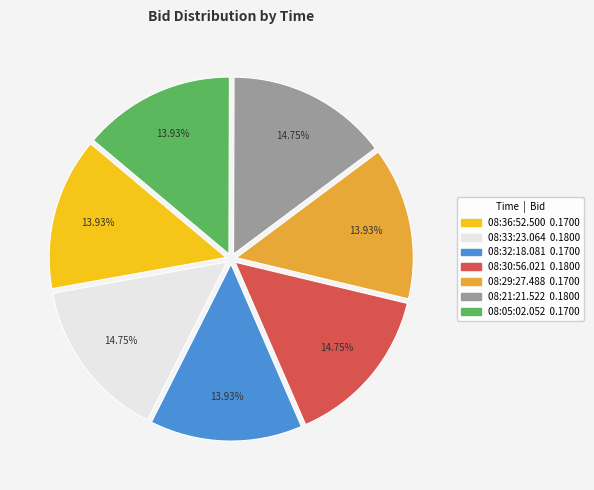

To the nearest percent, what is the average slice percentage?

14%